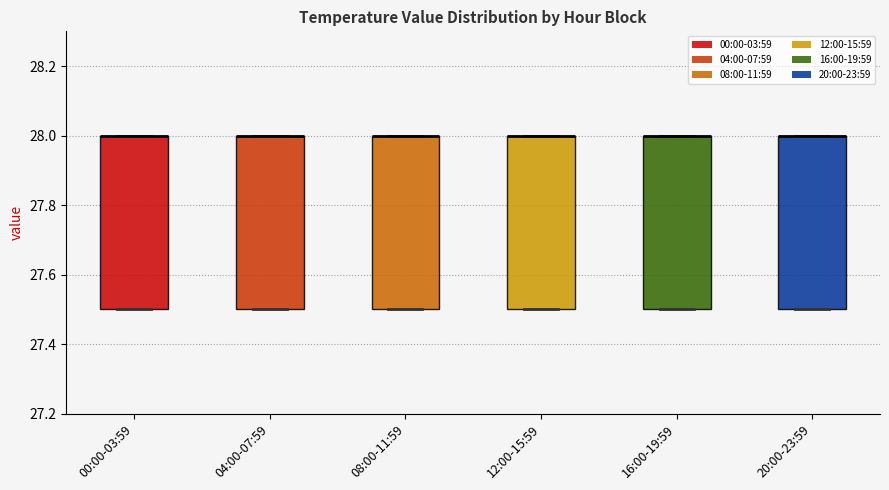

Where is the upper edge of the box for 04:00-07:59 on the y-axis? The values are not printed on the chart, so give them approximately, as read against the axis.

28.0